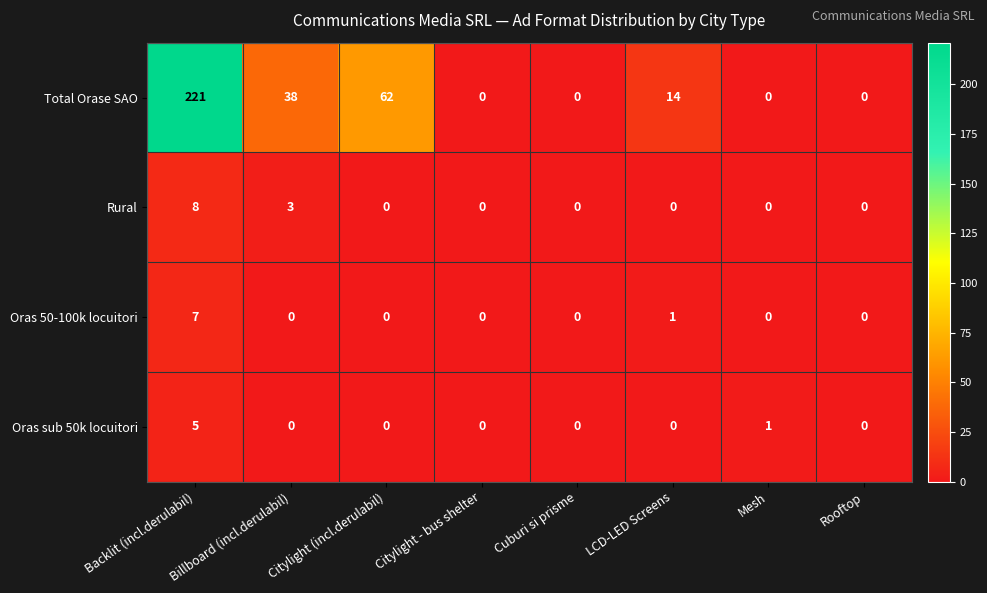

Rank the series by their maximum value, from highest to lowest.

Total Orase SAO, Rural, Oras 50-100k locuitori, Oras sub 50k locuitori